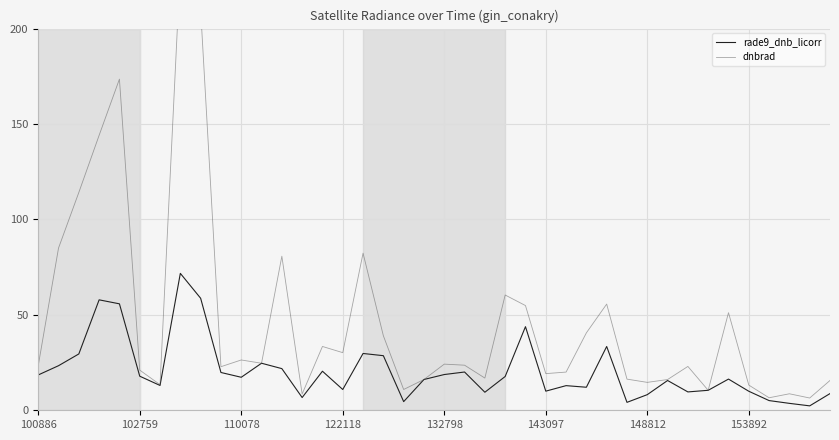

How many values in the dnbrad series are below 23?

19